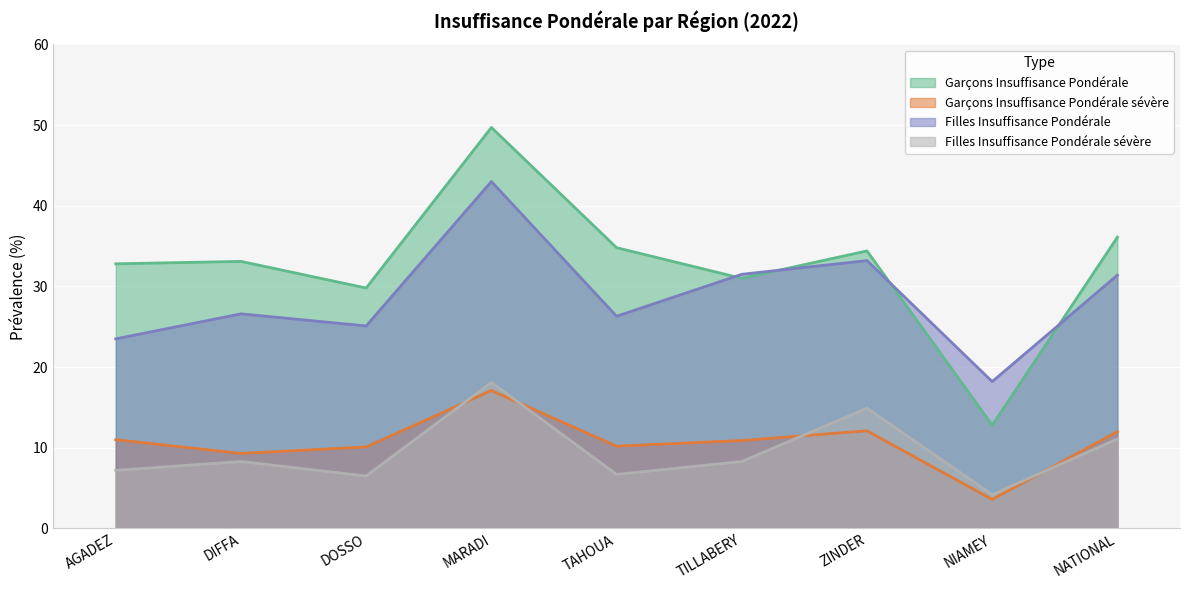

How many intersections are there between Filles Insuffisance Pondérale sévère and Garçons Insuffisance Pondérale sévère?

4